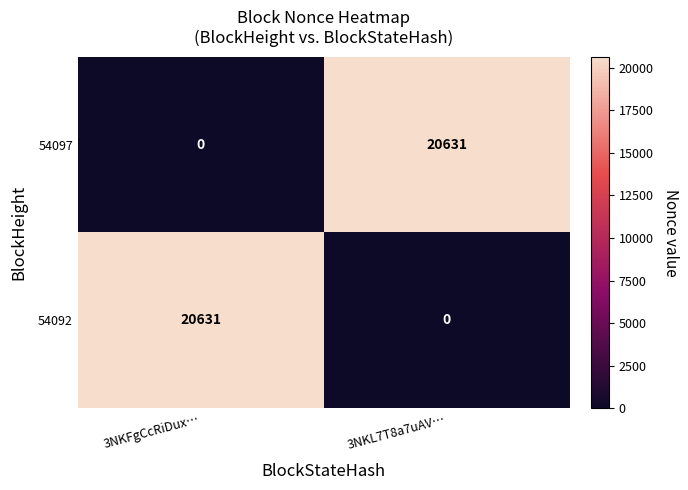

Rank the series at 3NKFgCcRiDux… from highest to lowest value.

54092, 54097